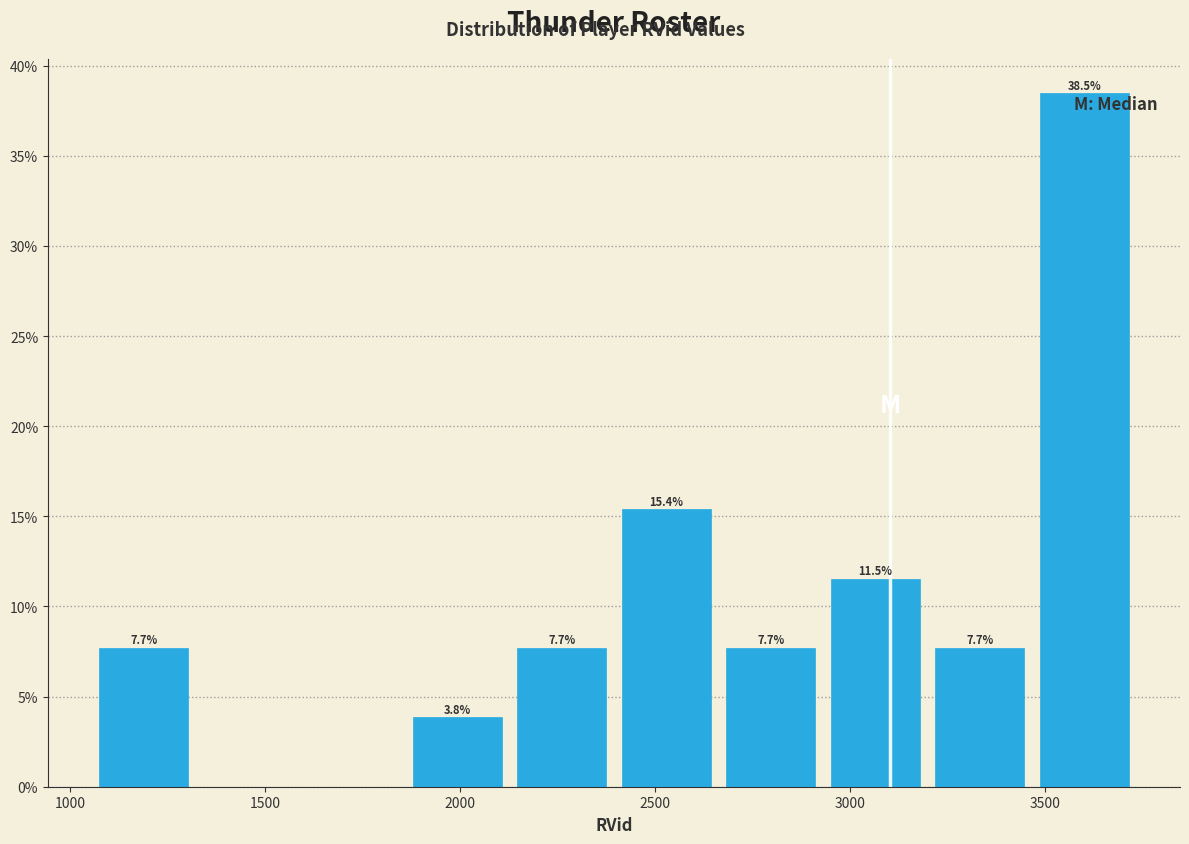

Over which range of the x-axis is the bar tallest?

3450 to 3750